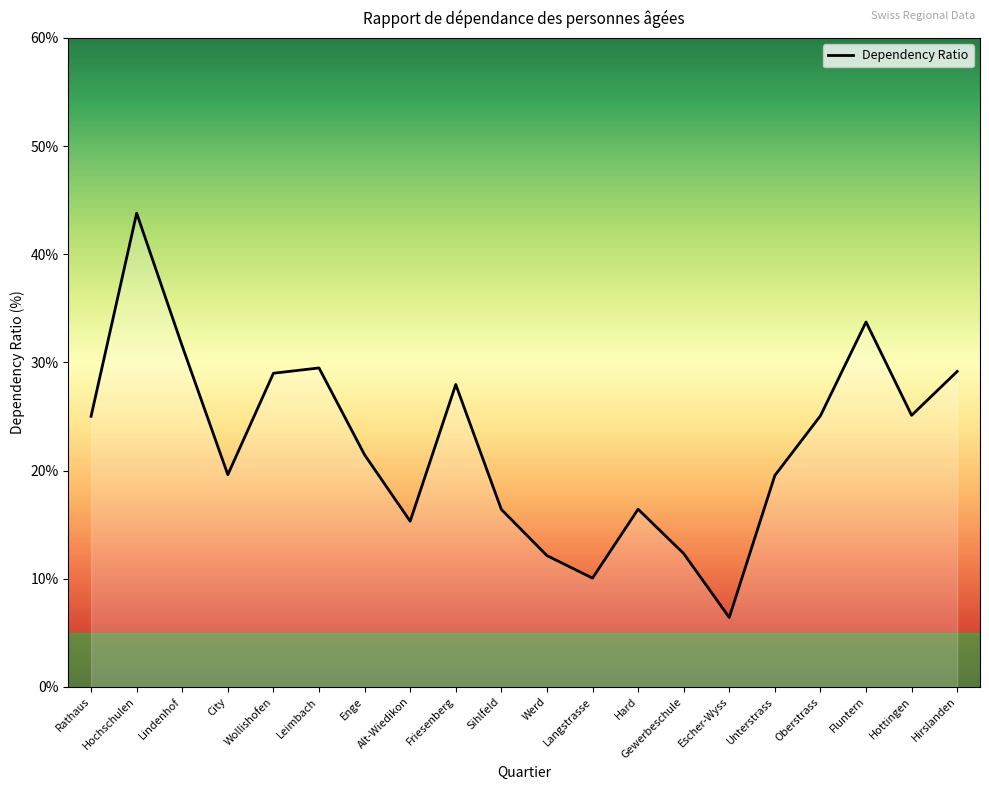

Is this an area chart (filled region under the line)?

No